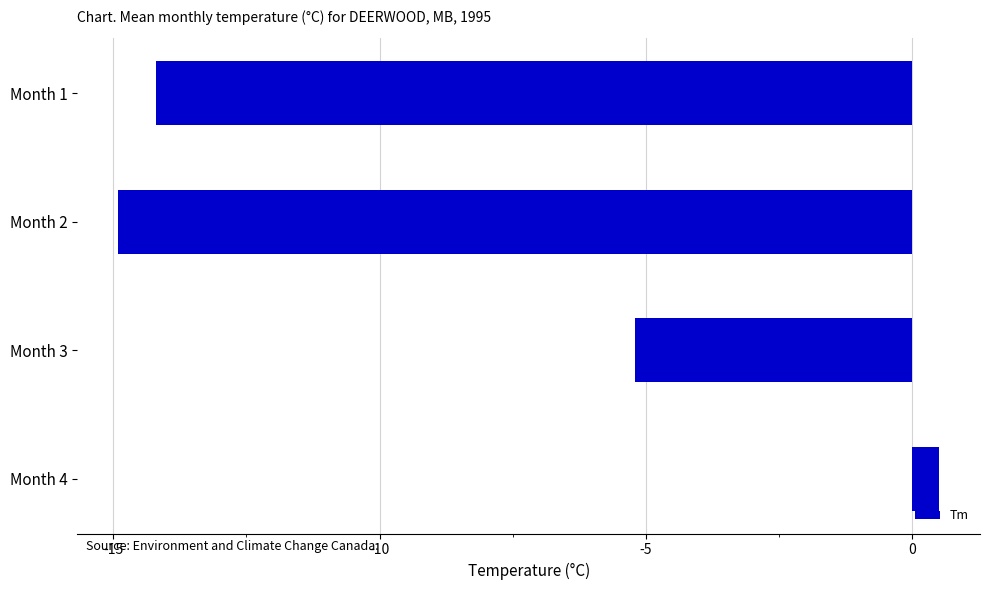

How many data points does each series have?

4